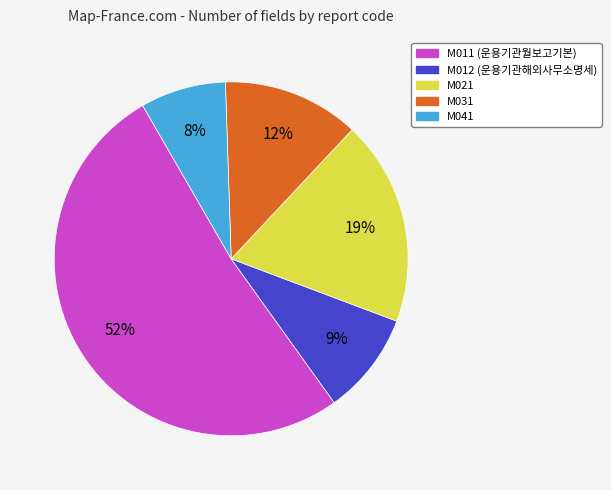

True or false: M012 accounts for 24% of the total.

False